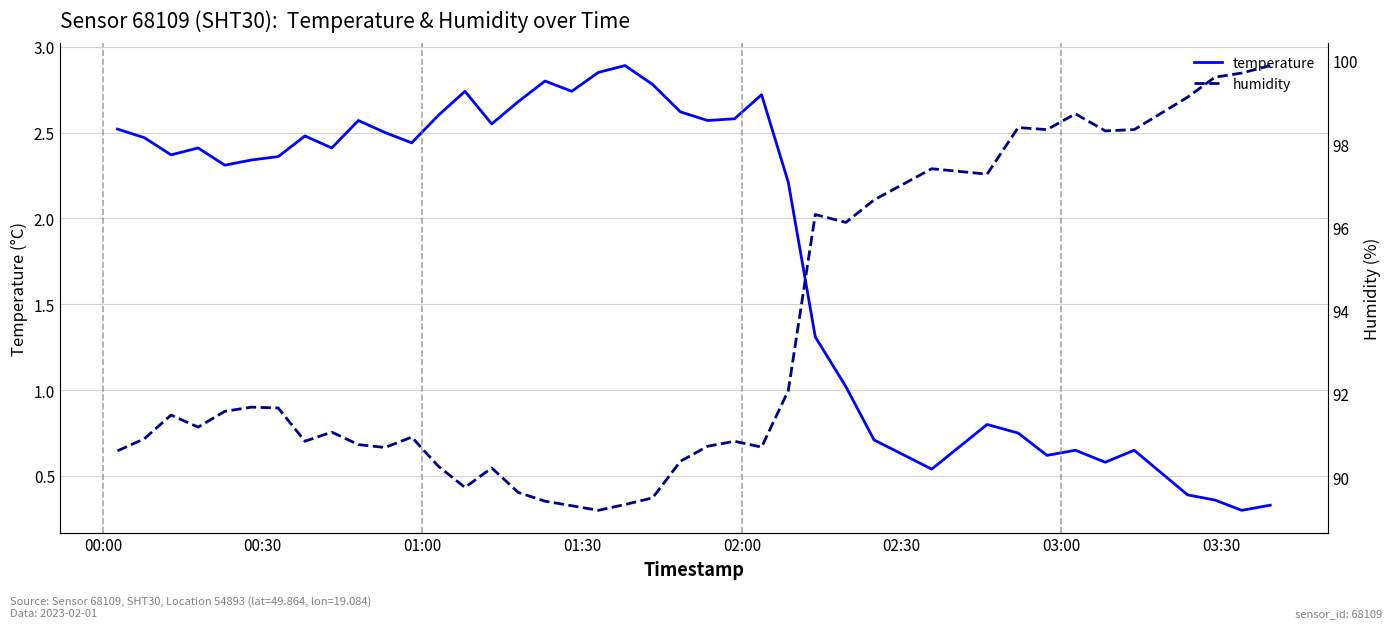

True or false: temperature and humidity cross at least once.

False